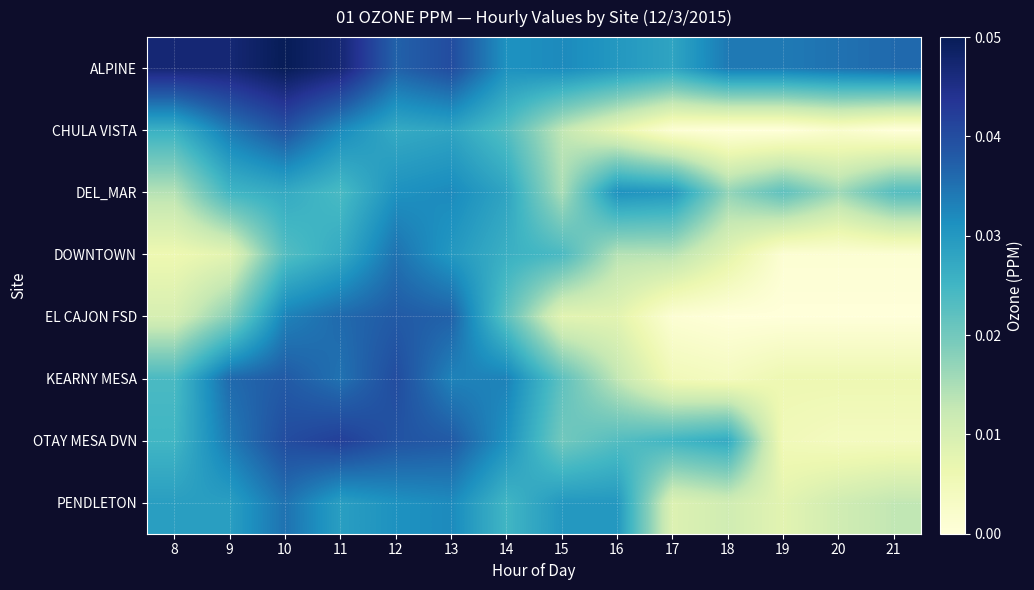

Reading left to right, what are all the values shown in this chart?

ALPINE: 8=0.0	9=0.0	10=0.1	11=0.0	12=0.0	13=0.0	14=0.0	15=0.0	16=0.0	17=0.0	18=0.0	19=0.0	20=0.0	21=0.0
CHULA VISTA: 8=0.0	9=0.0	10=0.0	11=0.0	12=0.0	13=0.0	14=0.0	15=0.0	16=0.0	17=0.0	18=0.0	19=0.0	20=0.0	21=0.0
DEL_MAR: 8=0.0	9=0.0	10=0.0	11=0.0	12=0.0	13=0.0	14=0.0	15=0.0	16=0.0	17=0.0	18=0.0	19=0.0	20=0.0	21=0.0
DOWNTOWN: 8=0.0	9=0.0	10=0.0	11=0.0	12=0.0	13=0.0	14=0.0	15=0.0	16=0.0	17=0.0	18=0.0	19=0.0	20=0.0	21=0.0
EL CAJON FSD: 8=0.0	9=0.0	10=0.0	11=0.0	12=0.0	13=0.0	14=0.0	15=0.0	16=0.0	17=0.0	18=0.0	19=0.0	20=0.0	21=0.0
KEARNY MESA: 8=0.0	9=0.0	10=0.0	11=0.0	12=0.0	13=0.0	14=0.0	15=0.0	16=0.0	17=0.0	18=0.0	19=0.0	20=0.0	21=0.0
OTAY MESA DVN: 8=0.0	9=0.0	10=0.0	11=0.0	12=0.0	13=0.0	14=0.0	15=0.0	16=0.0	17=0.0	18=0.0	19=0.0	20=0.0	21=0.0
PENDLETON: 8=0.0	9=0.0	10=0.0	11=0.0	12=0.0	13=0.0	14=0.0	15=0.0	16=0.0	17=0.0	18=0.0	19=0.0	20=0.0	21=0.0